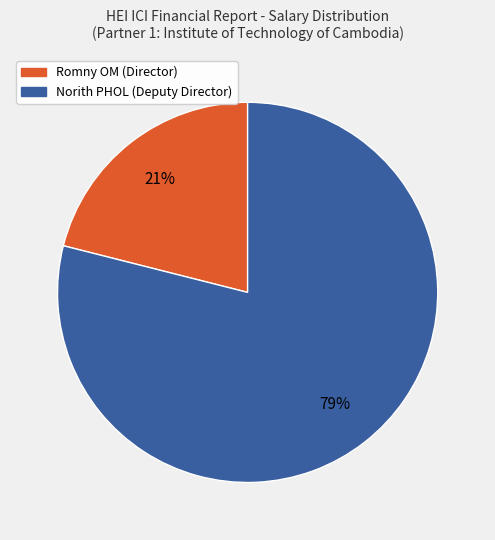

To the nearest percent, what is the difference between the largest and smallest slice percentages?

58%